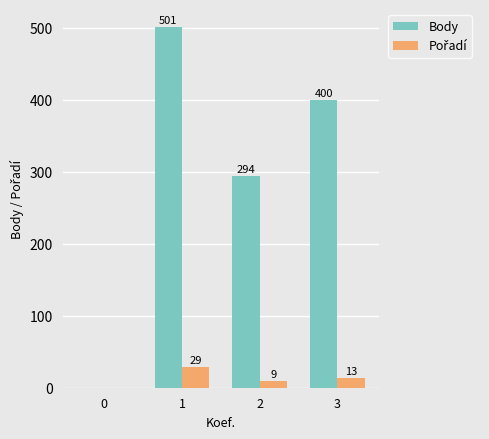

True or false: Body has a value of 294 at 2.

True